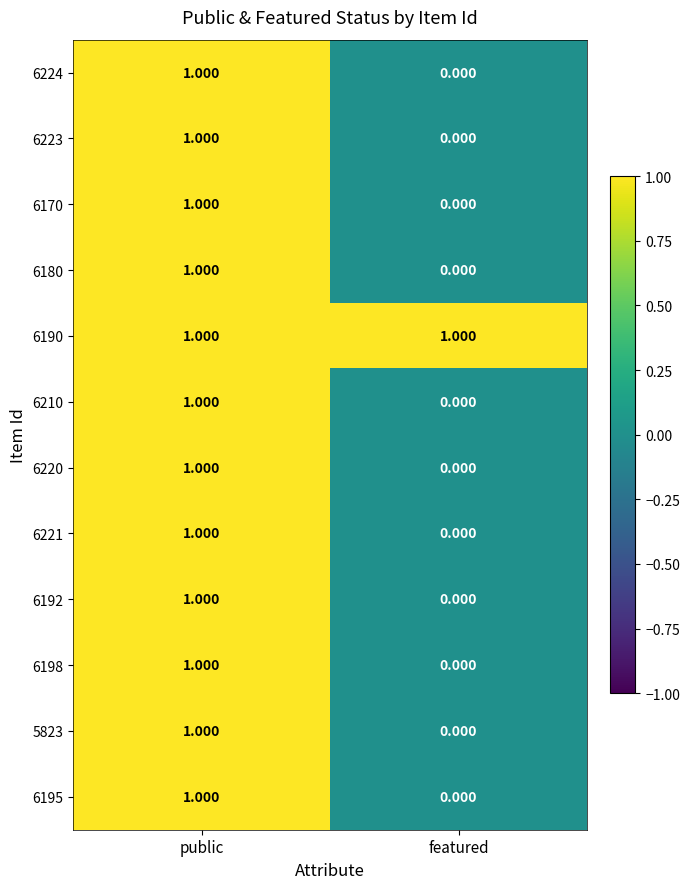

Rank the categories by 6223 value from lowest to highest.

featured, public